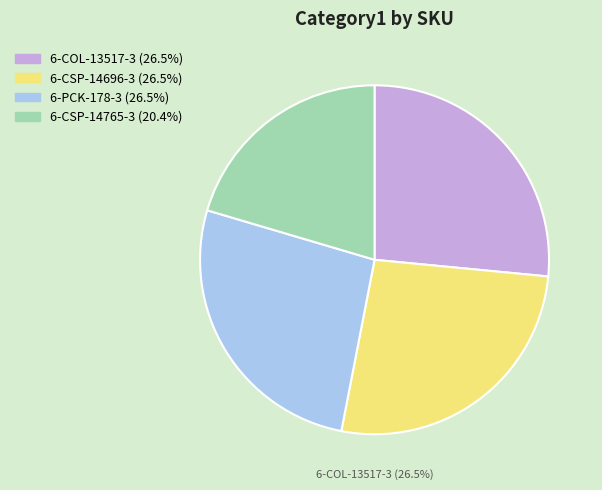

Which slice is the smallest?

6-CSP-14765-3